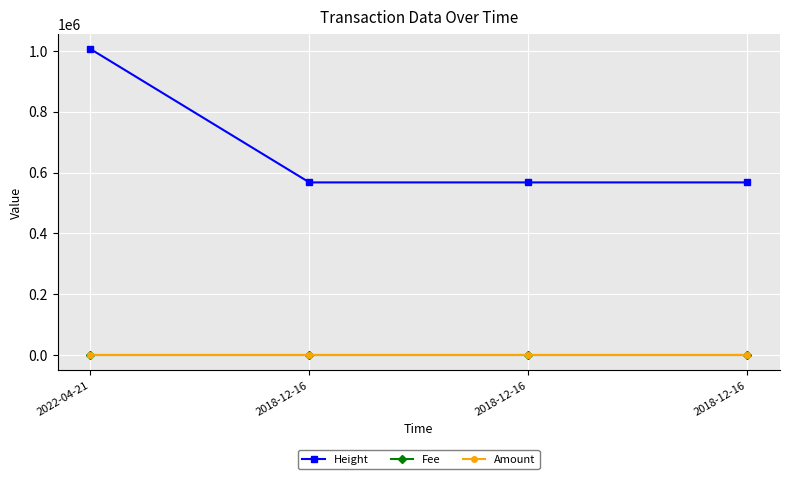

Rank the series at 2018-12-16 from lowest to highest value.

Amount, Fee, Height